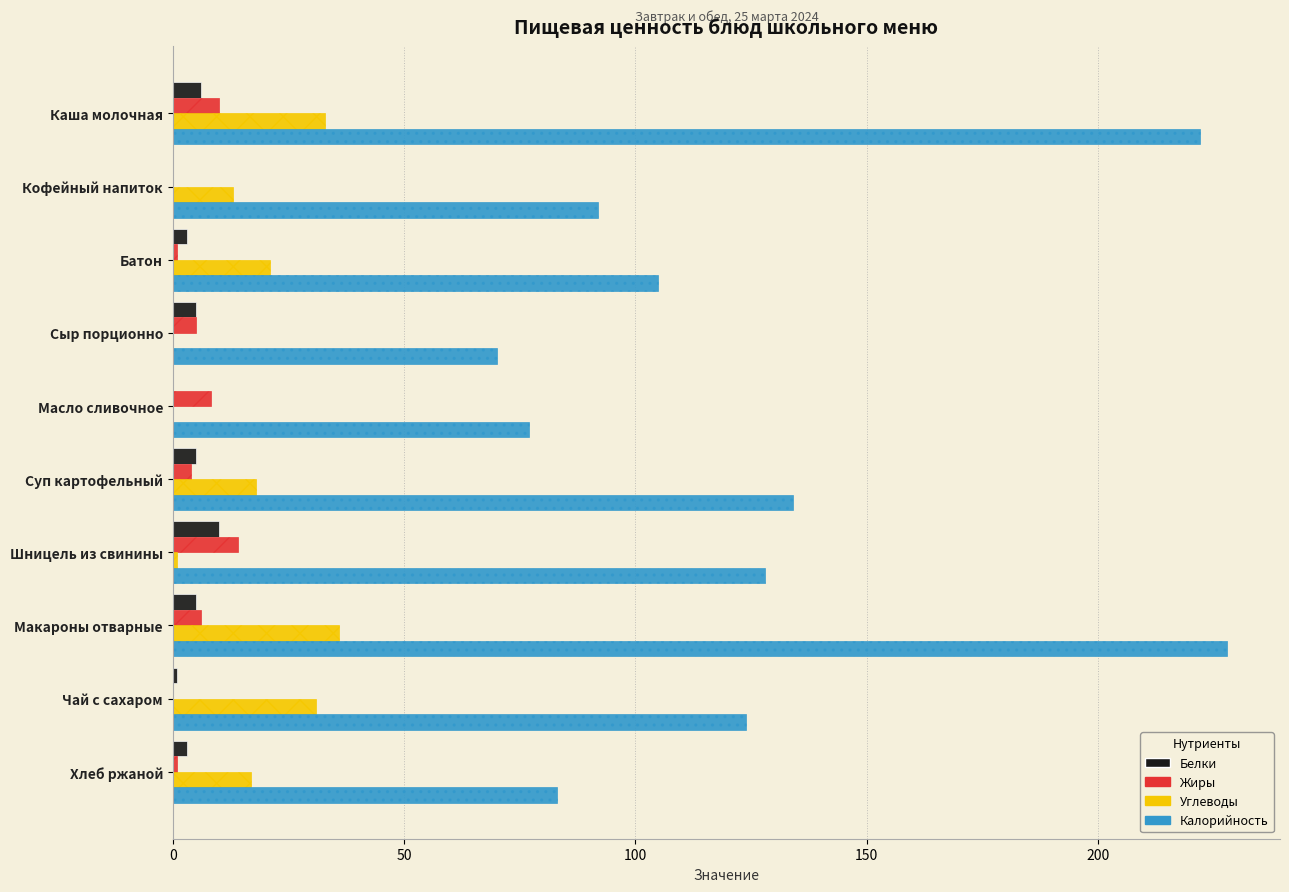

True or false: Калорийность has a value of 58.2 at Батон.

False